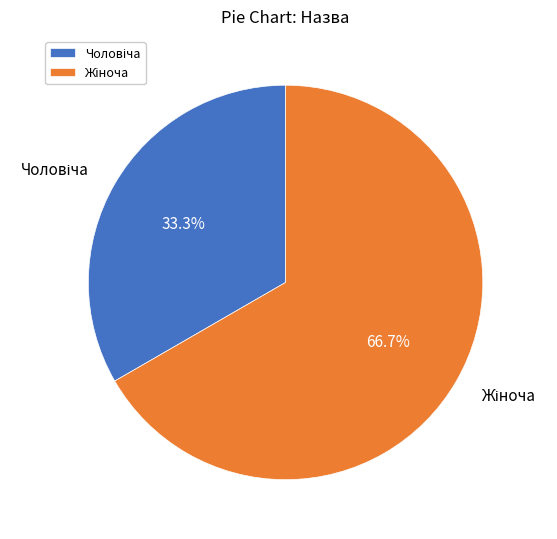

Does any single category account for the majority?

Yes